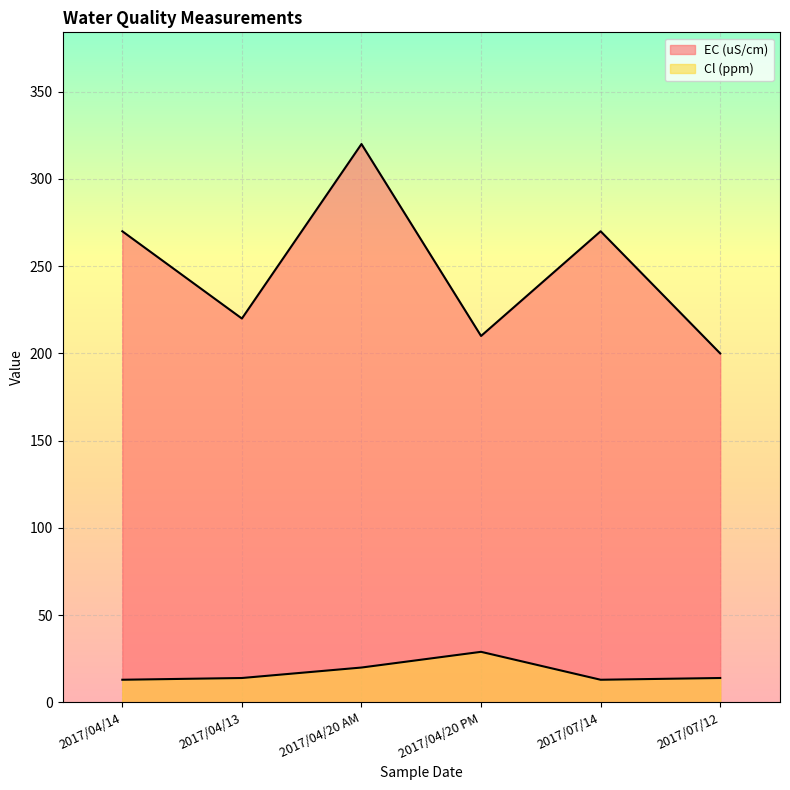

Which series changed the most between 2017/04/14 and 2017/04/13?

EC (uS/cm)